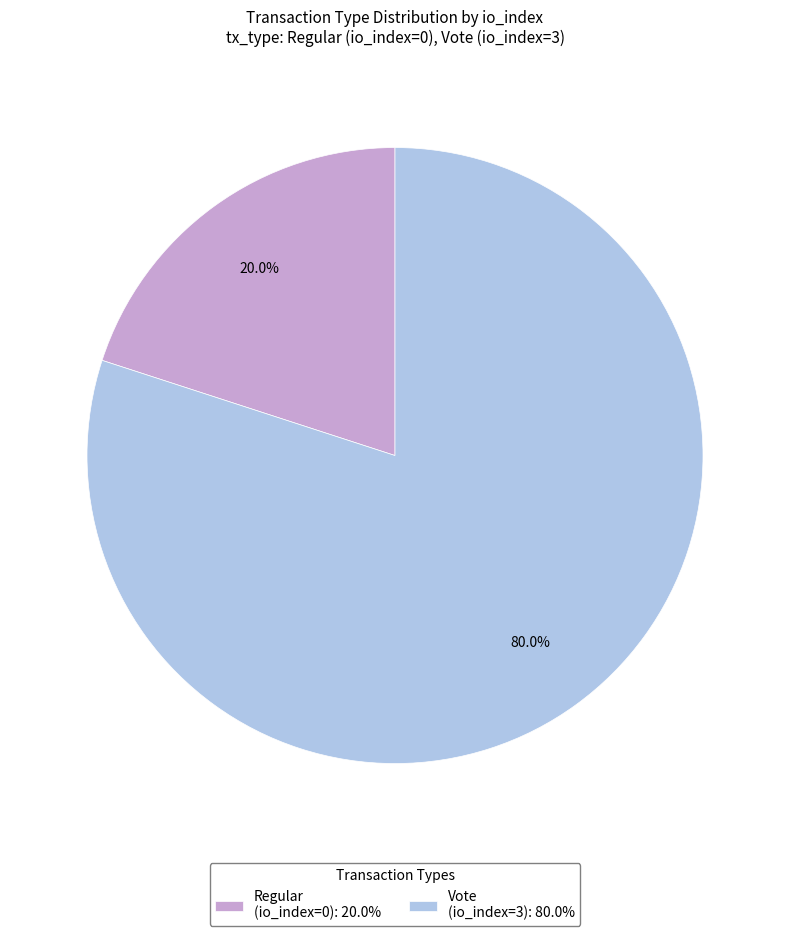

What is the largest slice in the pie chart?

Vote (io_index=3)